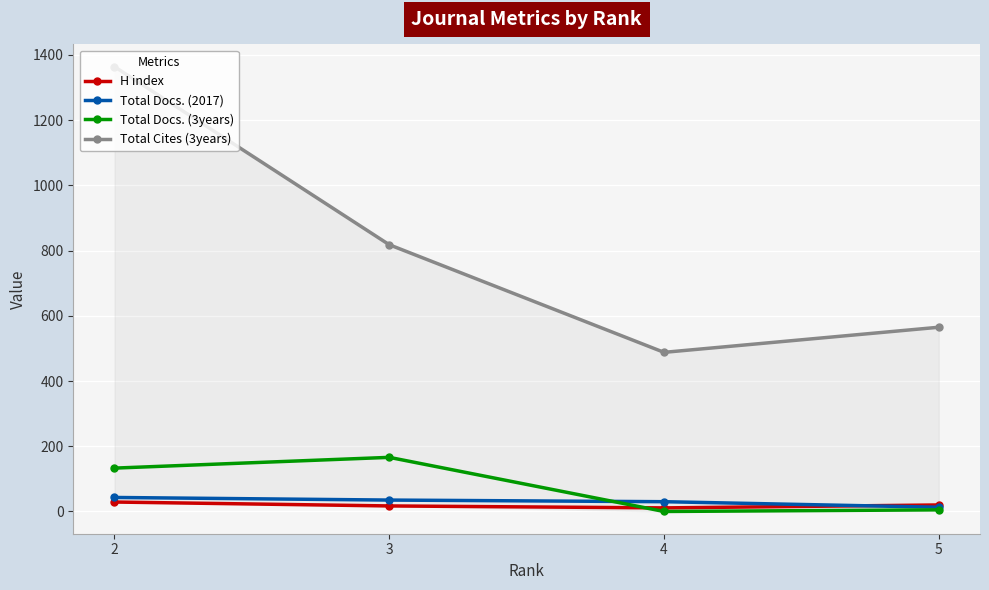

What is the difference between the maximum and minimum values in the Total Cites (3years) series?

876